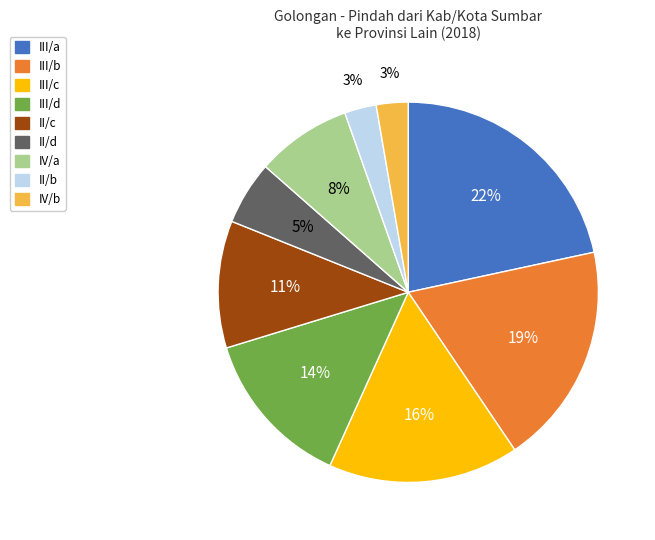

Is there a majority slice in this chart?

No